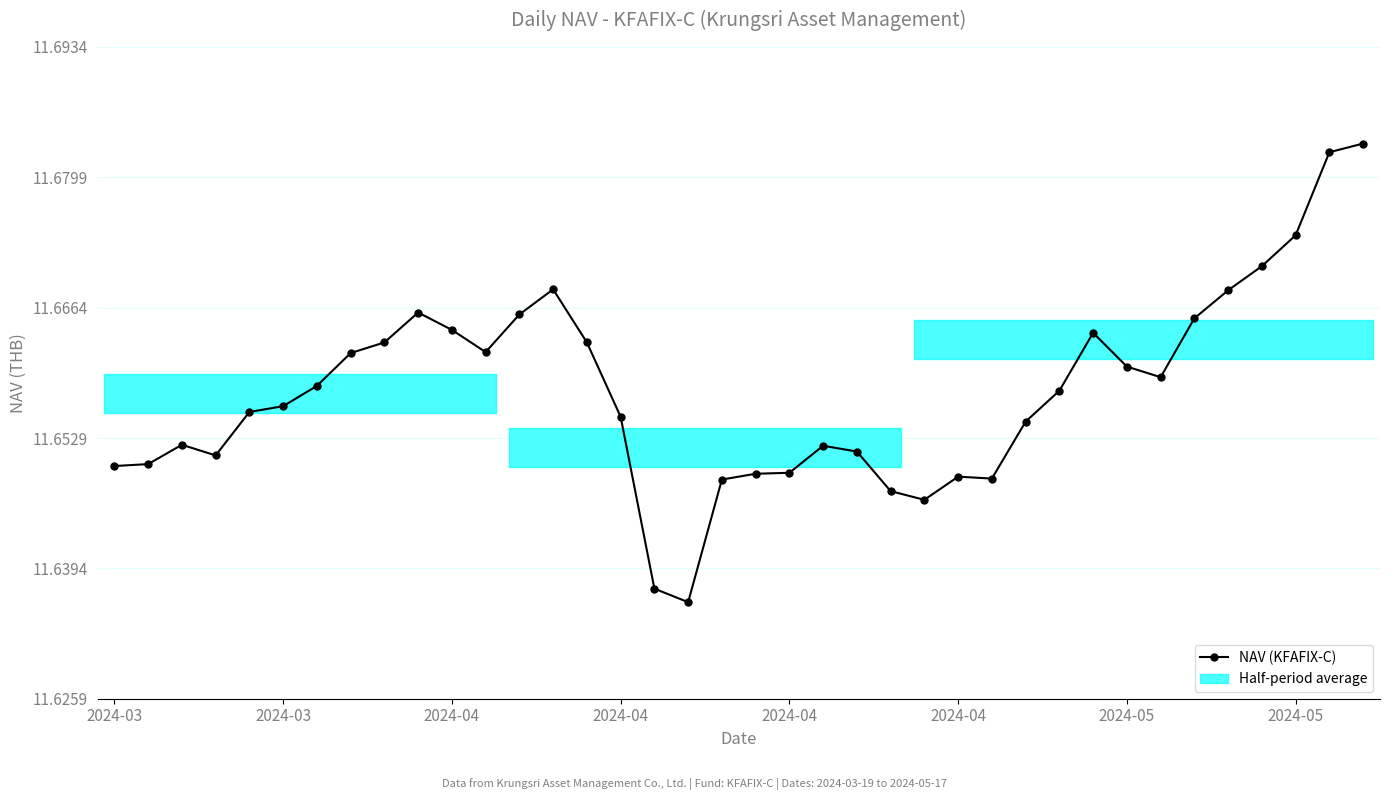

What is the value of the 11th point from the left?

11.7